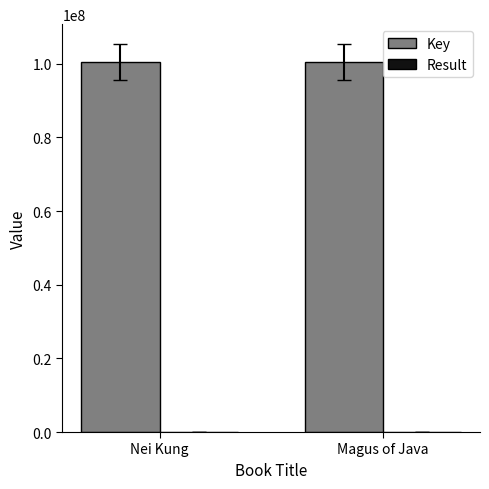

How many series are shown in this chart?

2